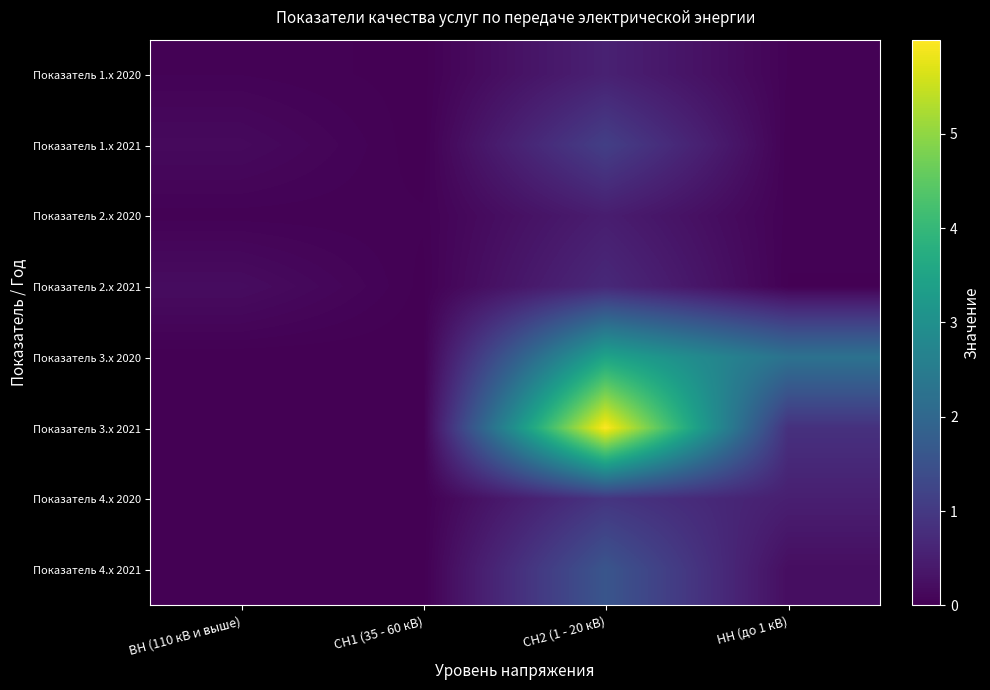

Which series has the largest total across all categories?

Показатель 3.x 2021